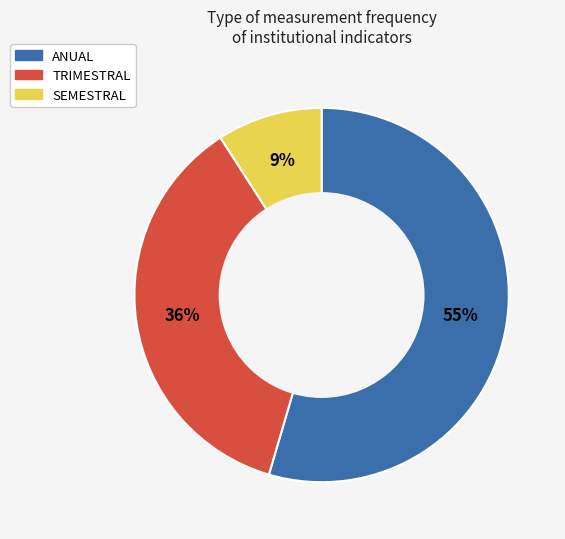

What is the largest slice in the pie chart?

ANUAL